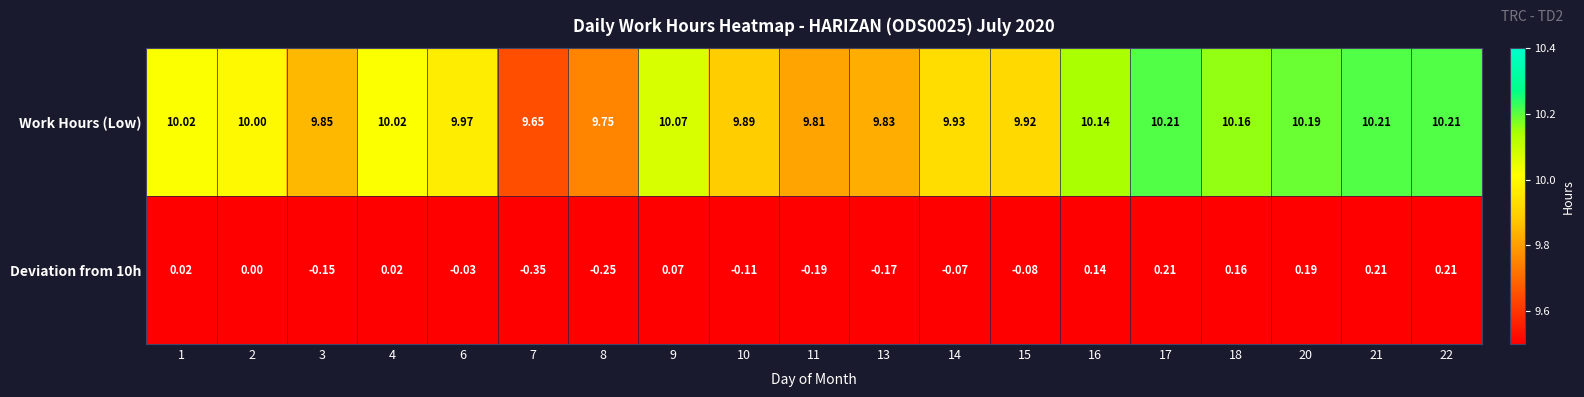

Is the value of Work Hours (Low) at 17 greater than the value of Deviation from 10h at 10?

Yes